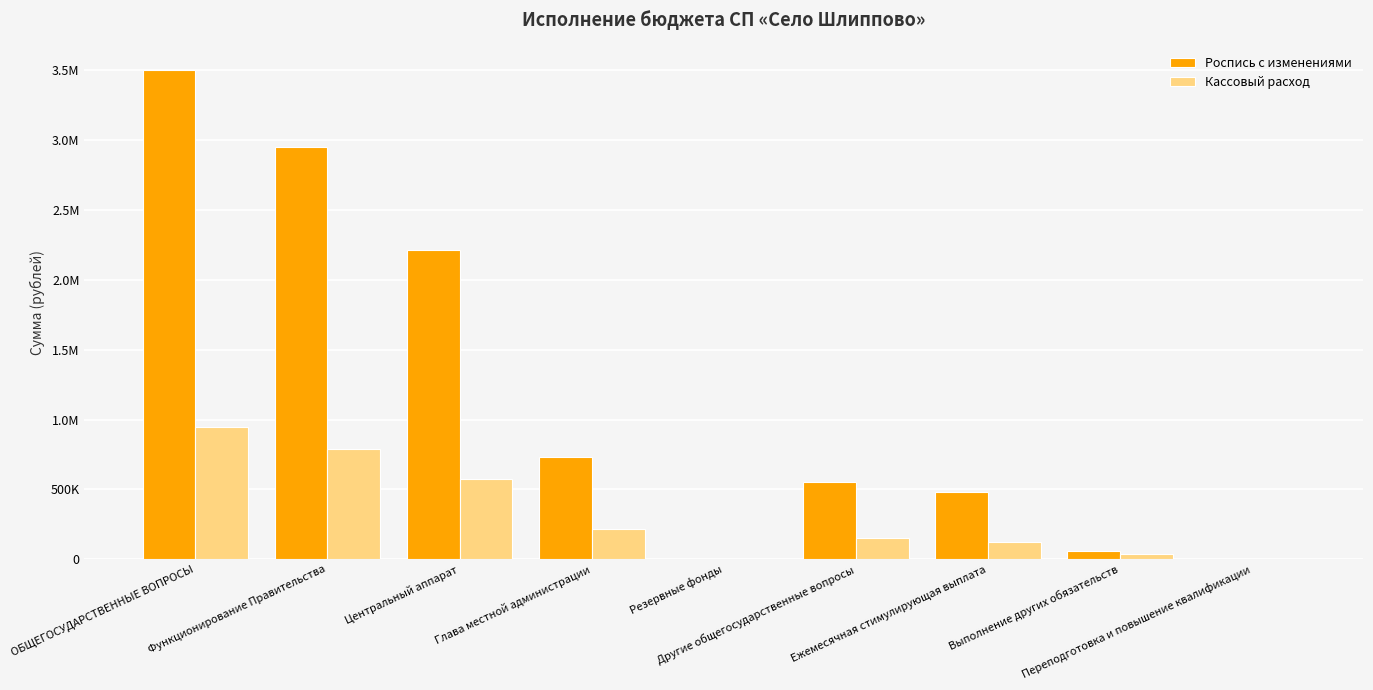

The value of Кассовый расход at Глава местной администрации is 218363.3. True or false?

True